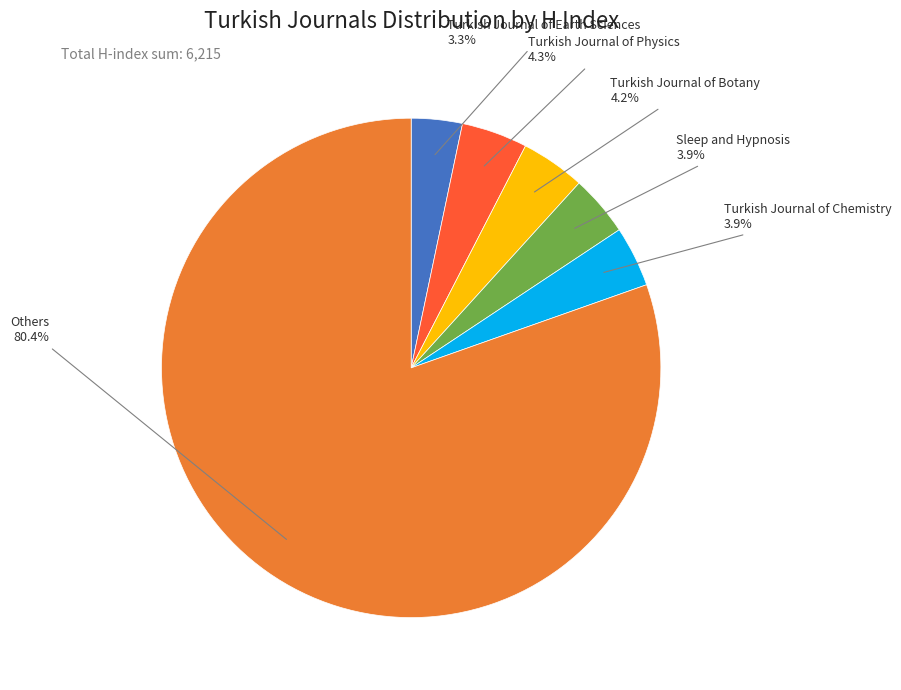

Is there a majority slice in this chart?

Yes